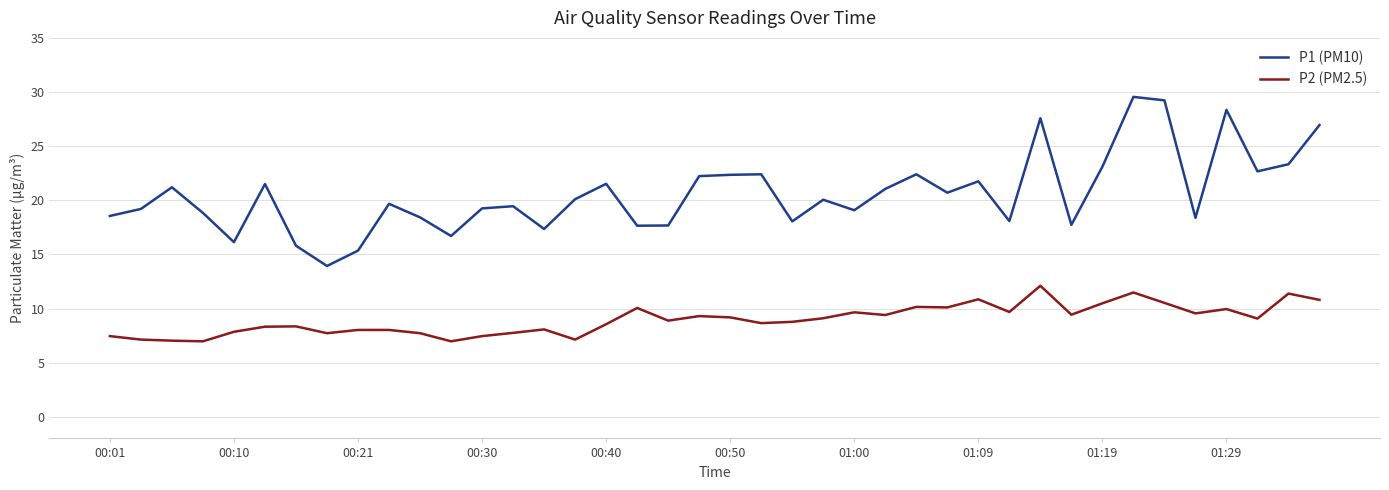

Which series has the largest range (max minus min)?

P1 (PM10)